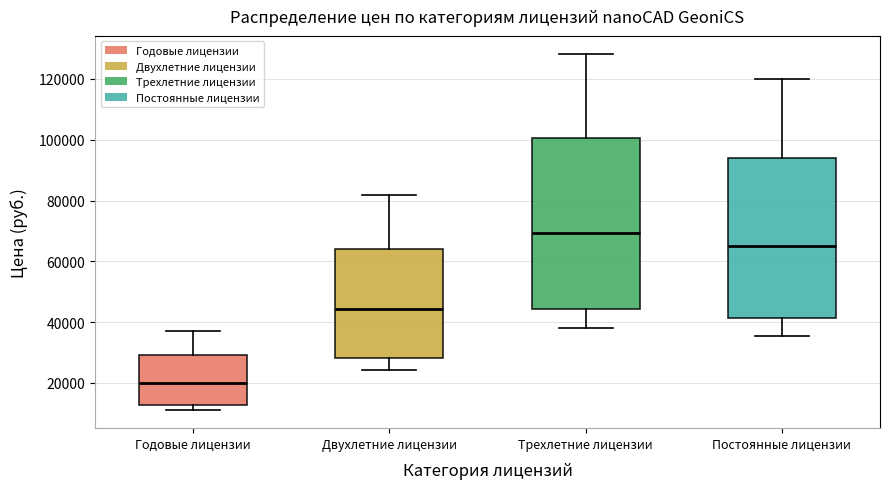

Which box is the tallest, from its lower edge to its upper edge?

Трехлетние лицензии